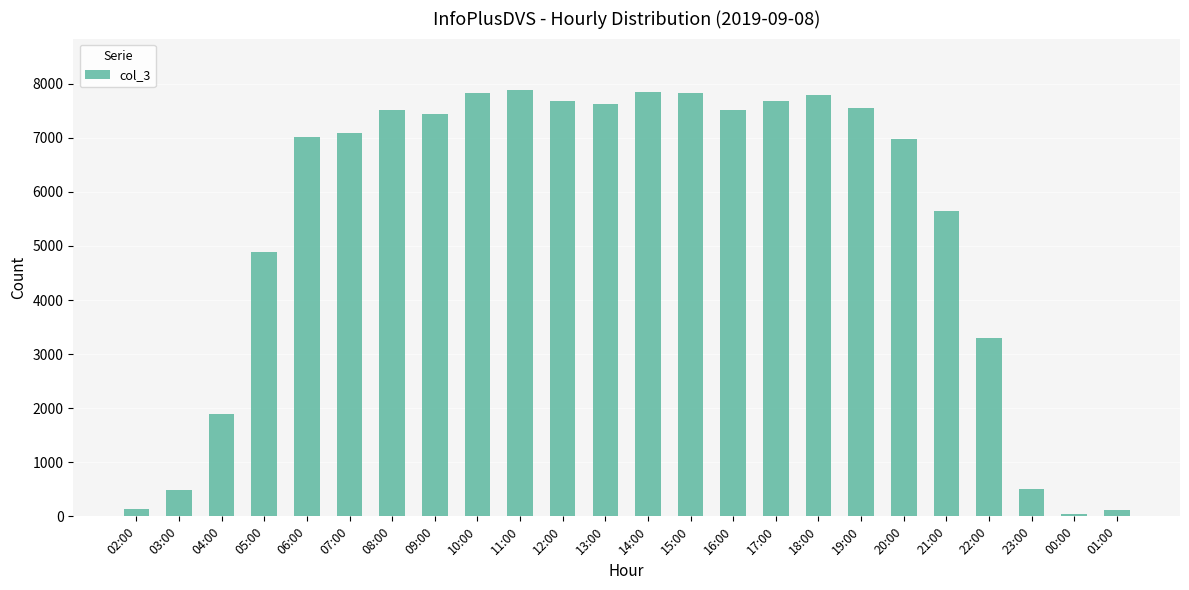

The chart shows a value of 135 at 02:00. True or false?

True